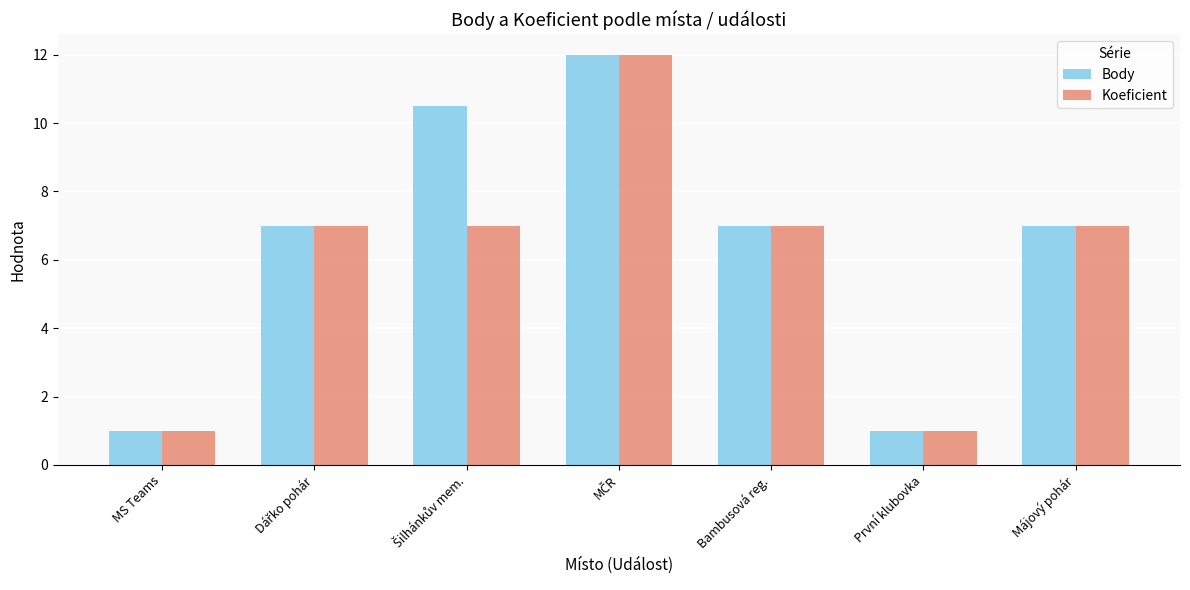

What is the value of the Koeficient bar at the 6th from the left?

1.0